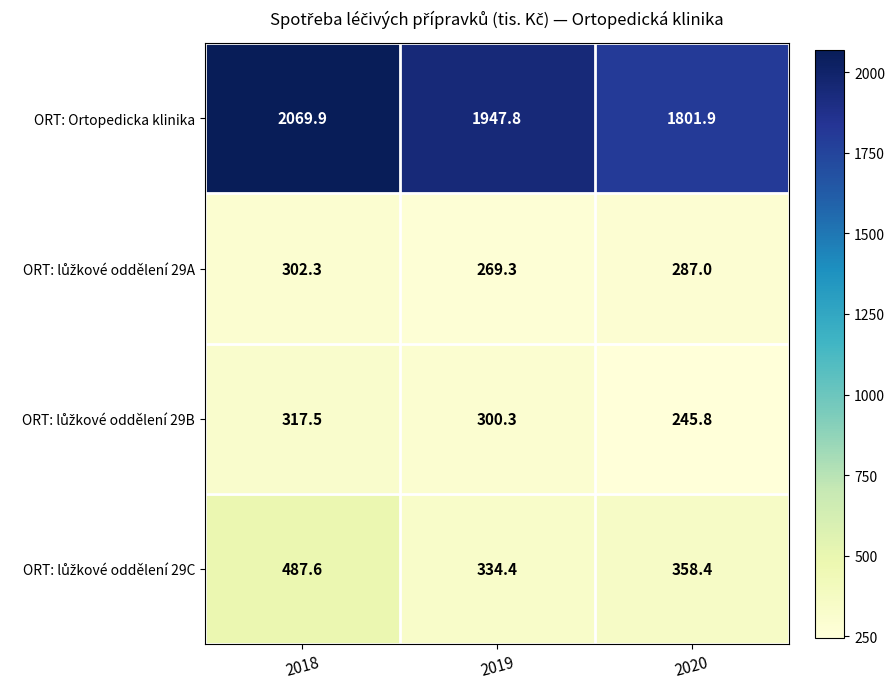

Which category has the highest value across all series?

2018